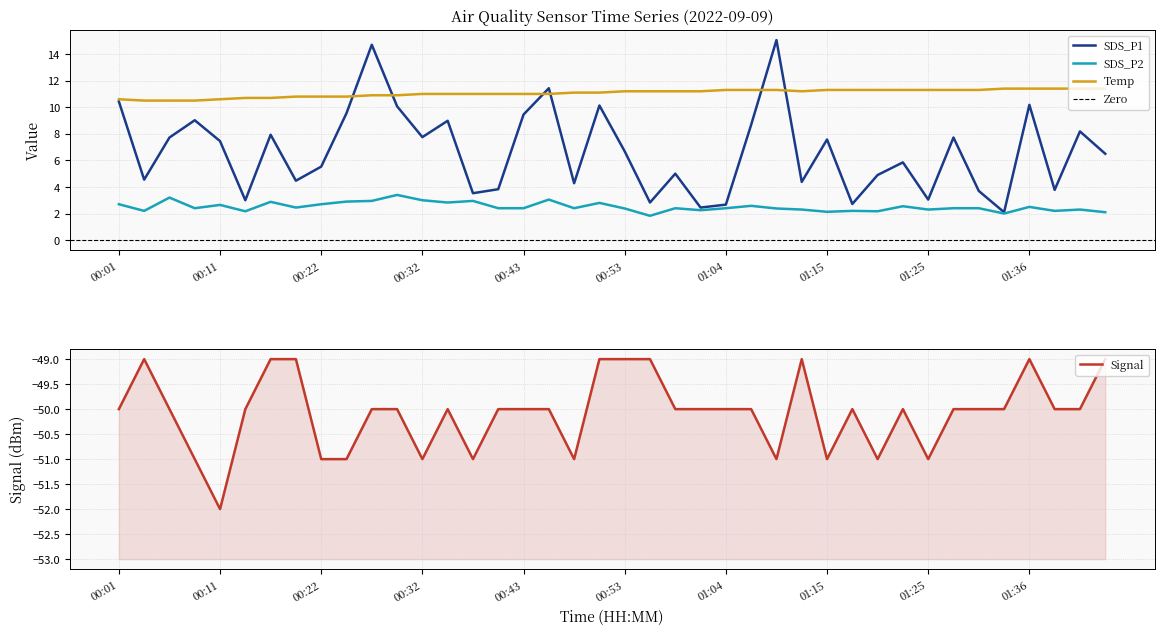

What is the sum of the SDS_P1 values at 01:20 and 00:27?

19.6